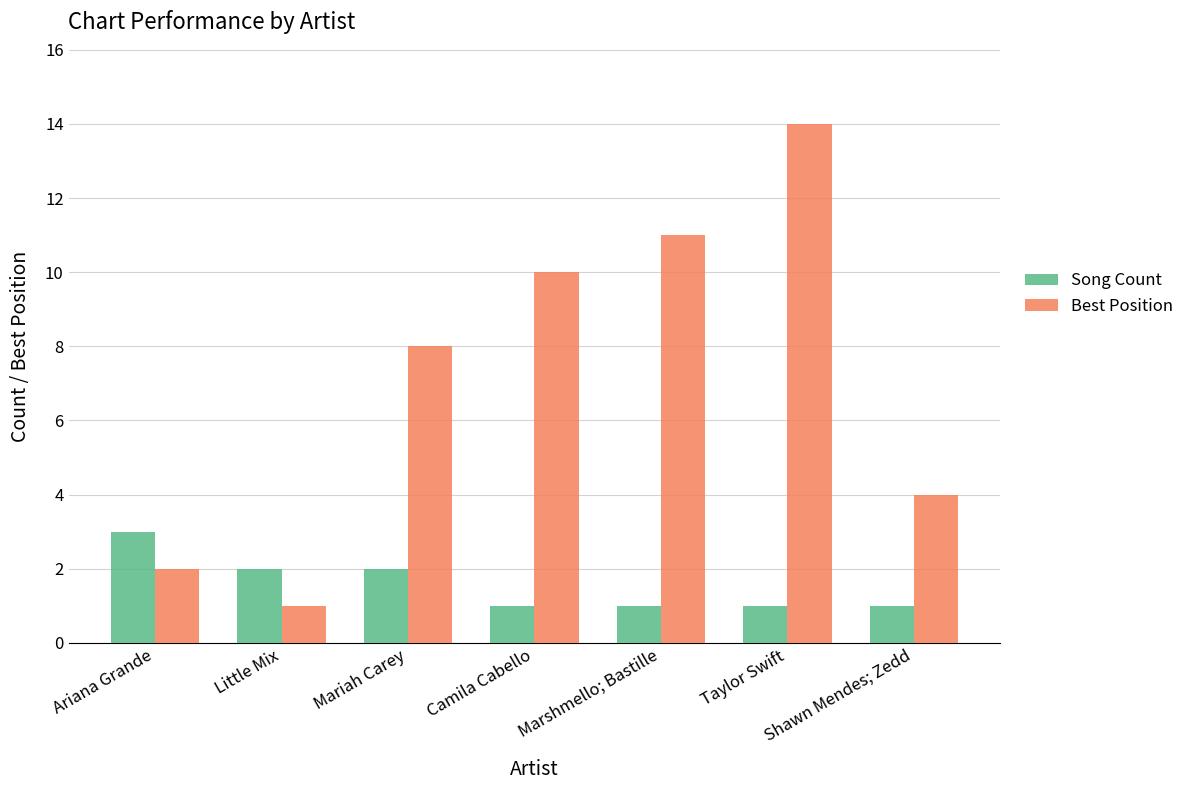

What is the difference between the Best Position values at Mariah Carey and Camila Cabello?

2